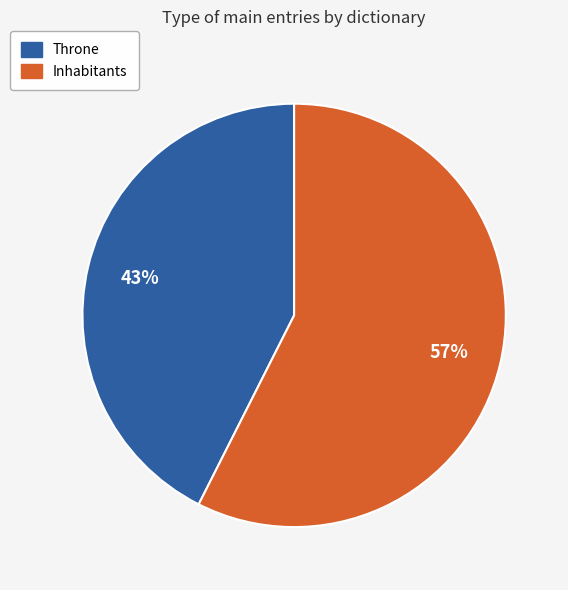

Between Throne and Inhabitants, which is larger?

Inhabitants